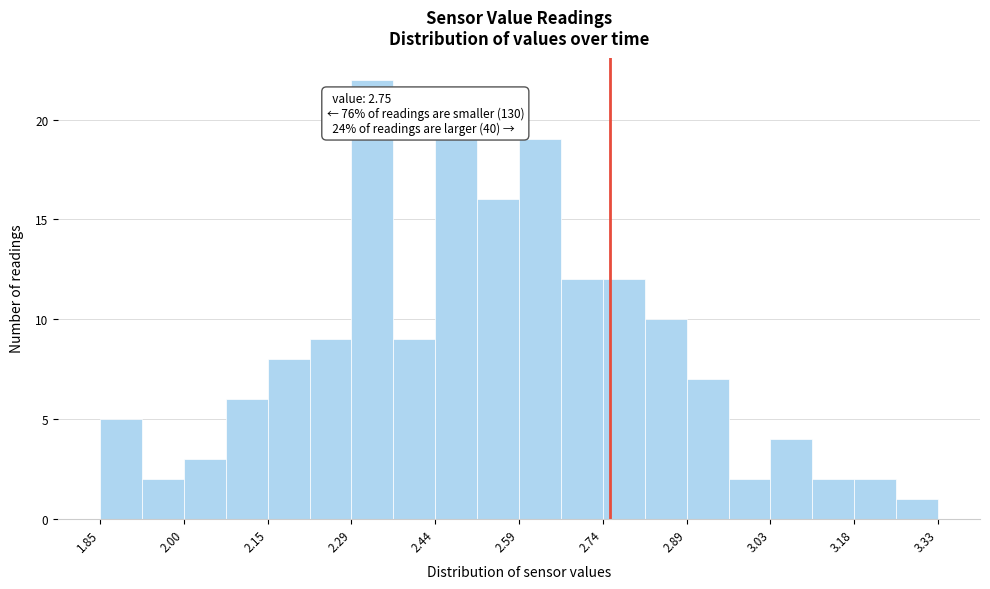

Around what value on the x-axis is the tallest bar? Give the approximate position of its centre, as read against the axis.

2.34